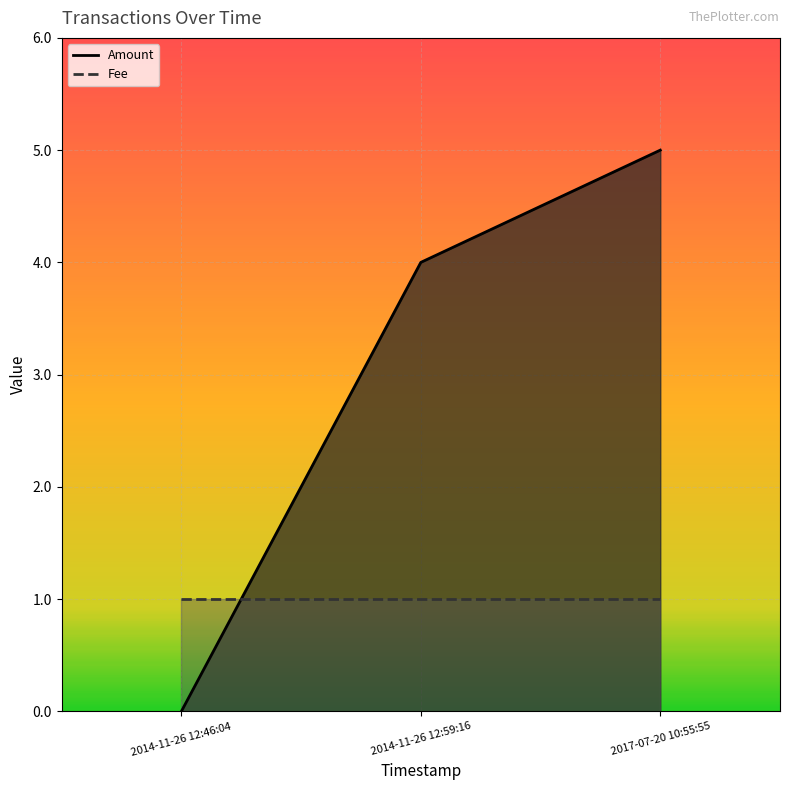

Rank the series by their average value, from highest to lowest.

Amount, Fee